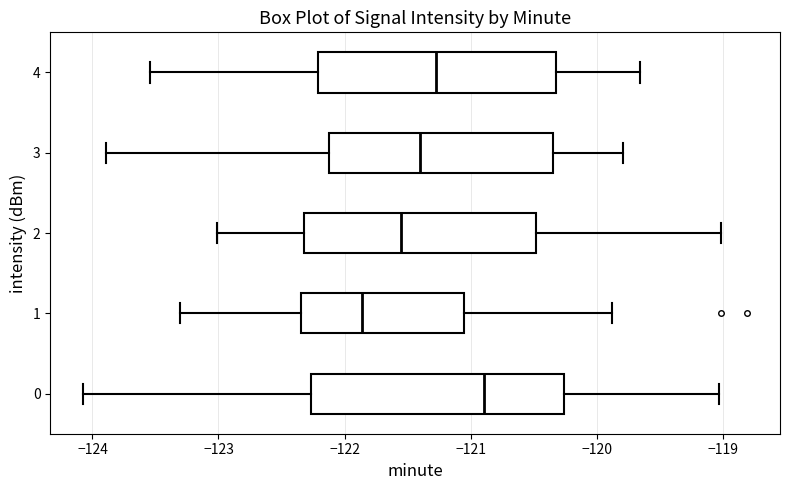

Which box's median line is the furthest to the left?

1